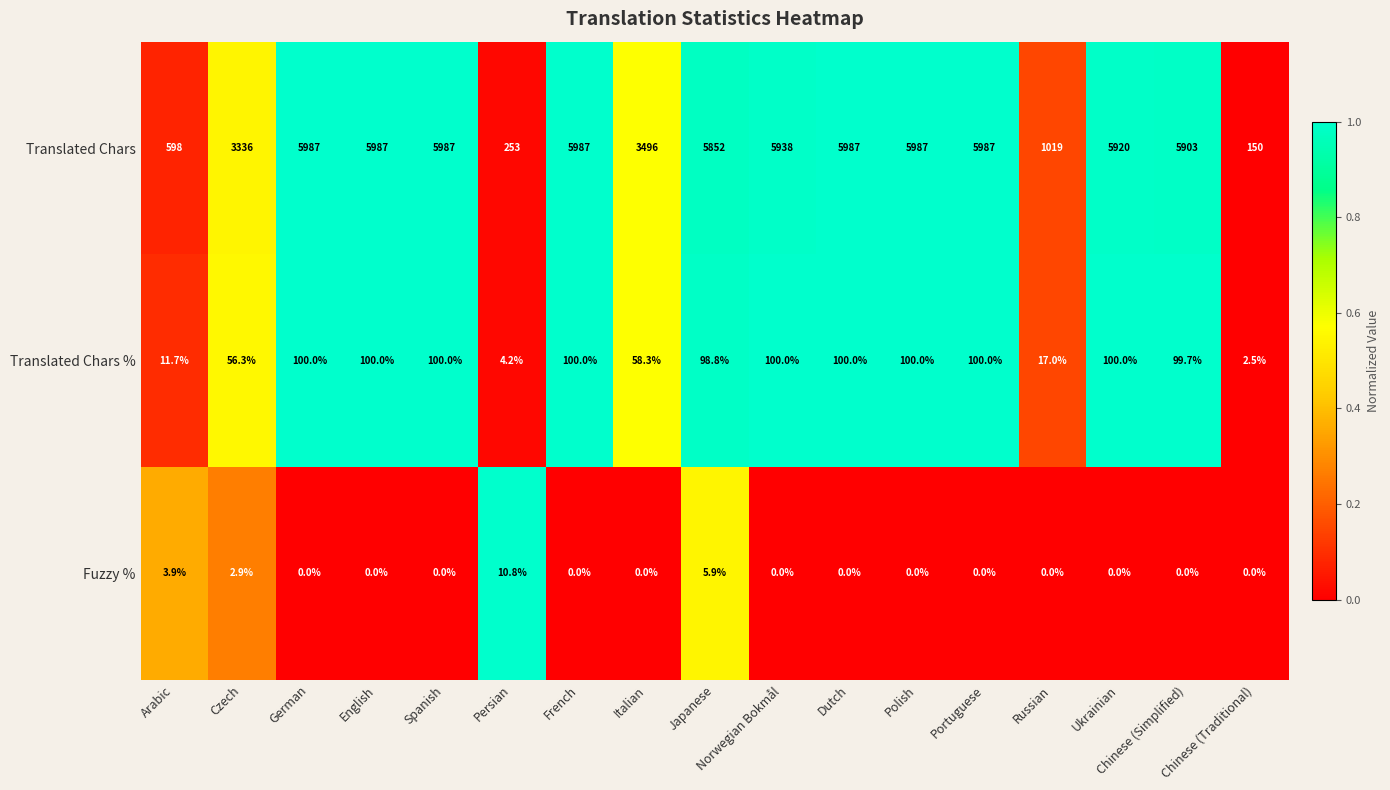

What is the maximum value shown in the chart?

5987.0